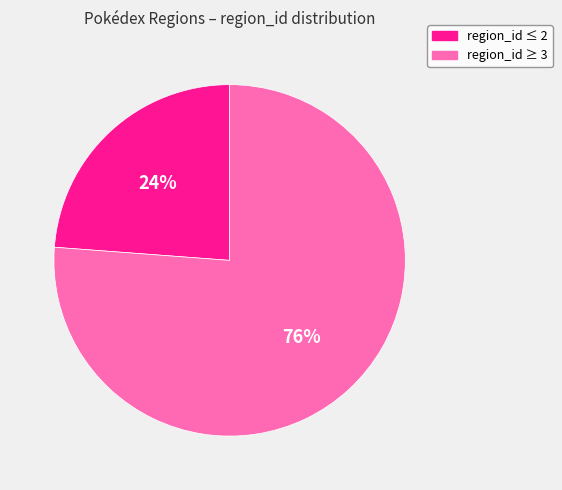

Which category has the biggest portion of the pie?

region_id ≥ 3